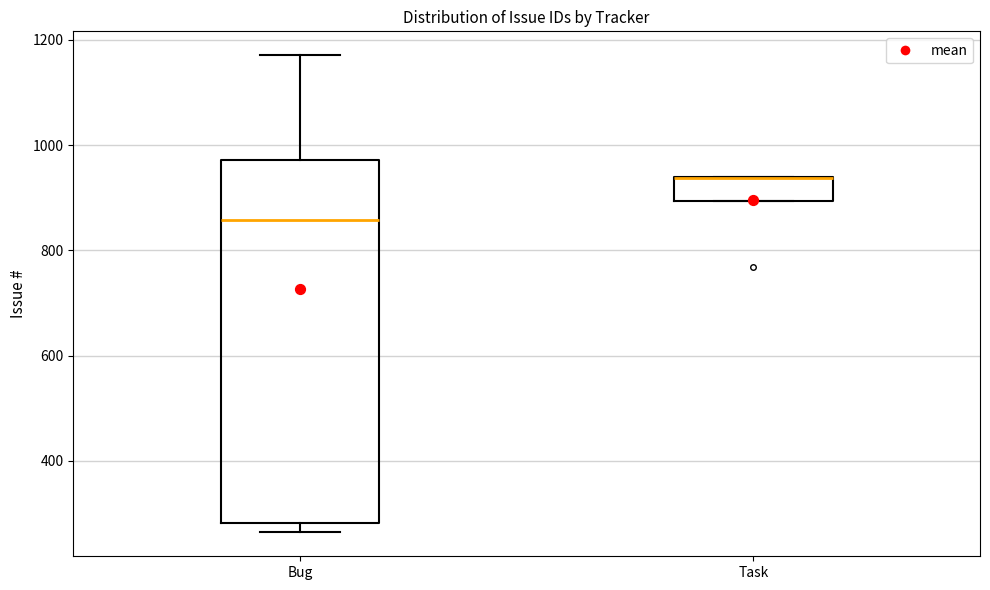

Reading left to right, transcribe this box plot: for each box, give where its median line is, the range the box spans, and where its two whiskers end, as read against the y-axis. The values are not printed on the chart, so give them approximately, as read against the axis.

Bug: median 860, box 280 to 980, whiskers 260 to 1180
Task: median 940 (drawn on the box's upper edge), box 900 to 940, whiskers 900 to 940